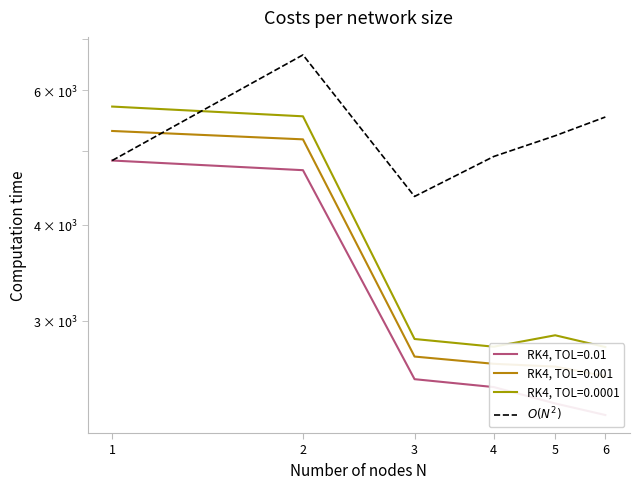

At which label is the value closest to 5513?

6